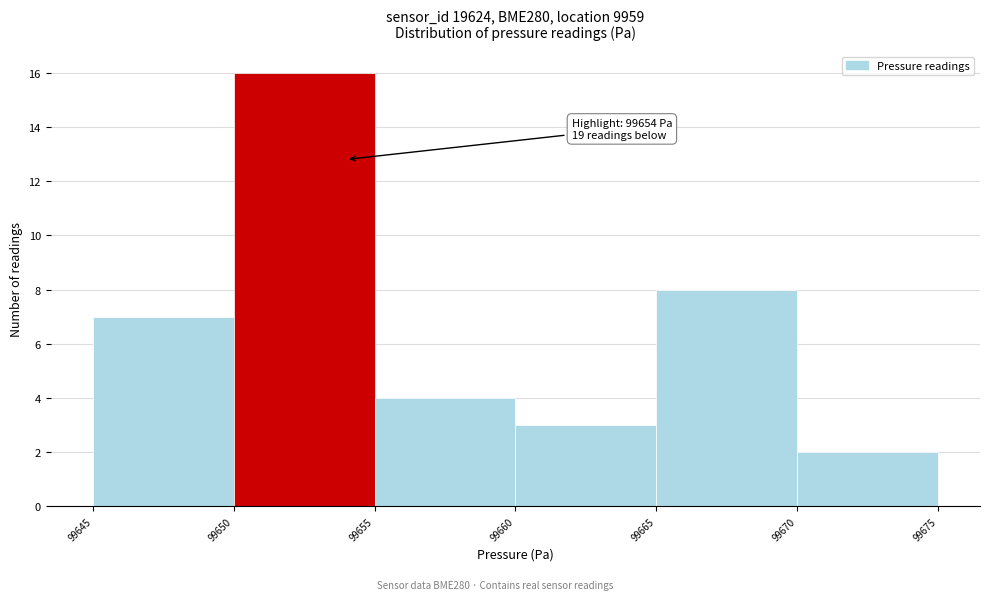

Over which range of the x-axis is the bar tallest?

99650 to 99655